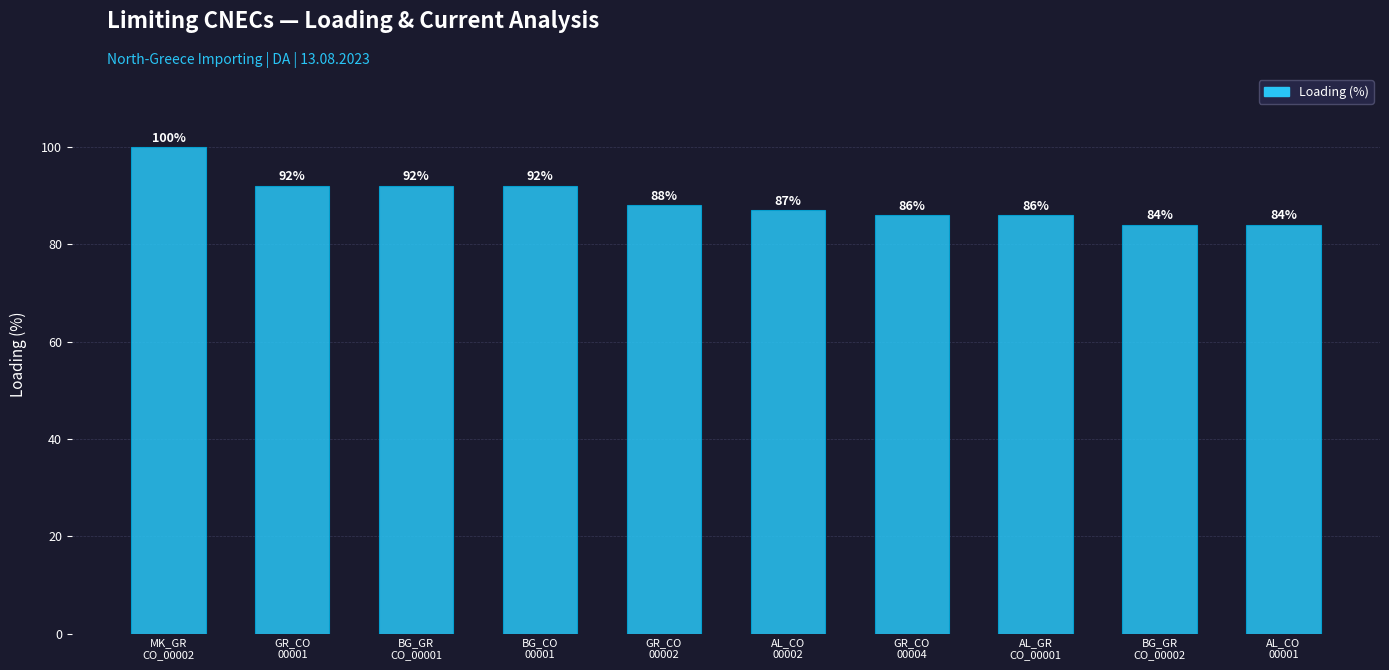

What is the maximum value shown in the chart?

100